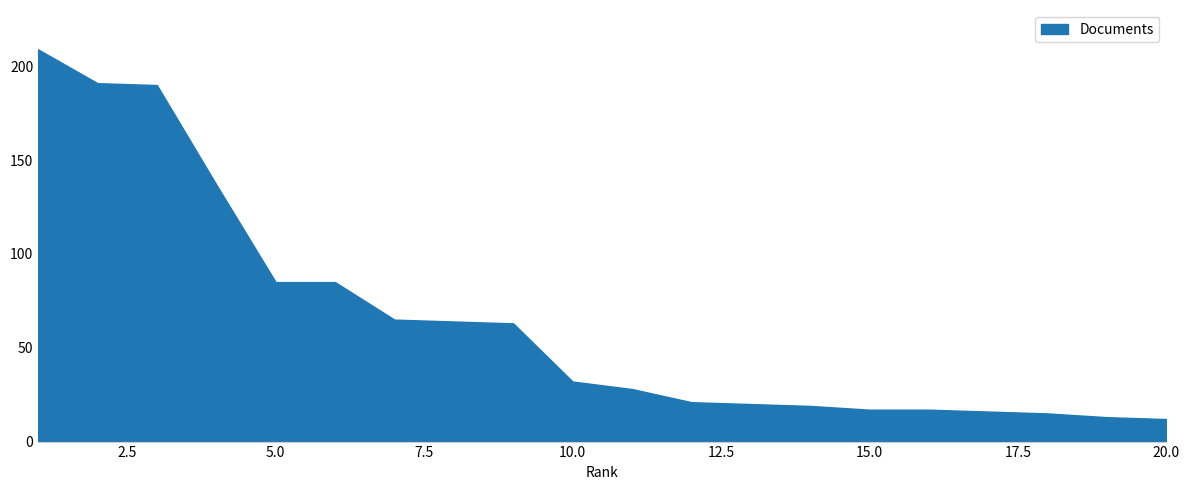

What is the smallest value displayed?

12